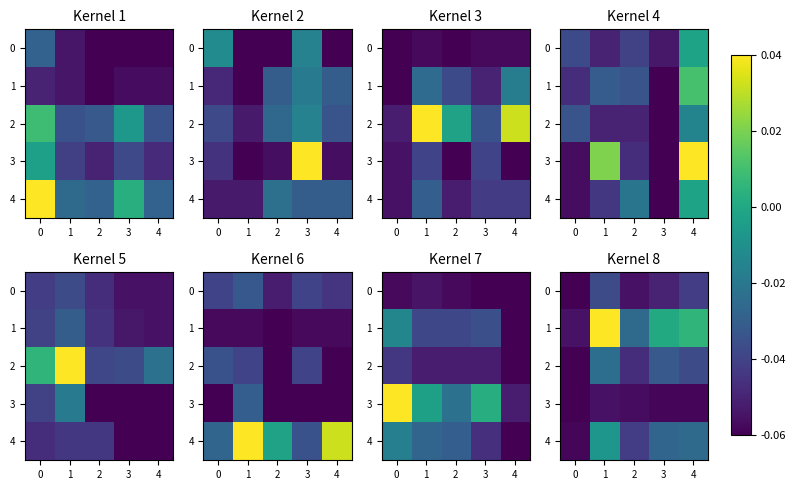

True or false: 1 has a value of 0.0 at 1.

True